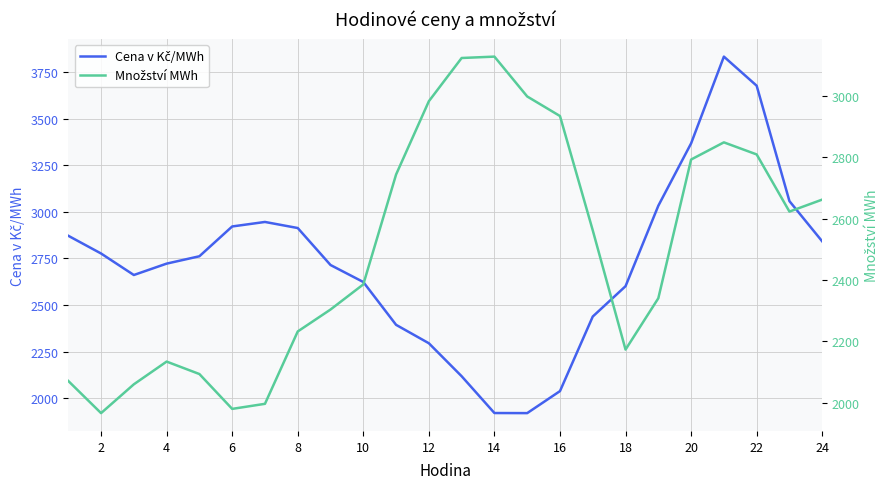

How many interior local valleys does the Množství MWh series have?

4